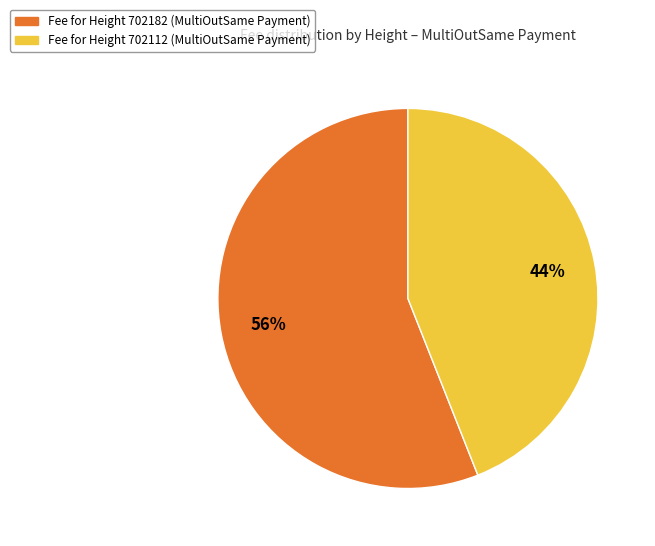

To the nearest percent, what is the difference between the largest and smallest slice percentages?

12%